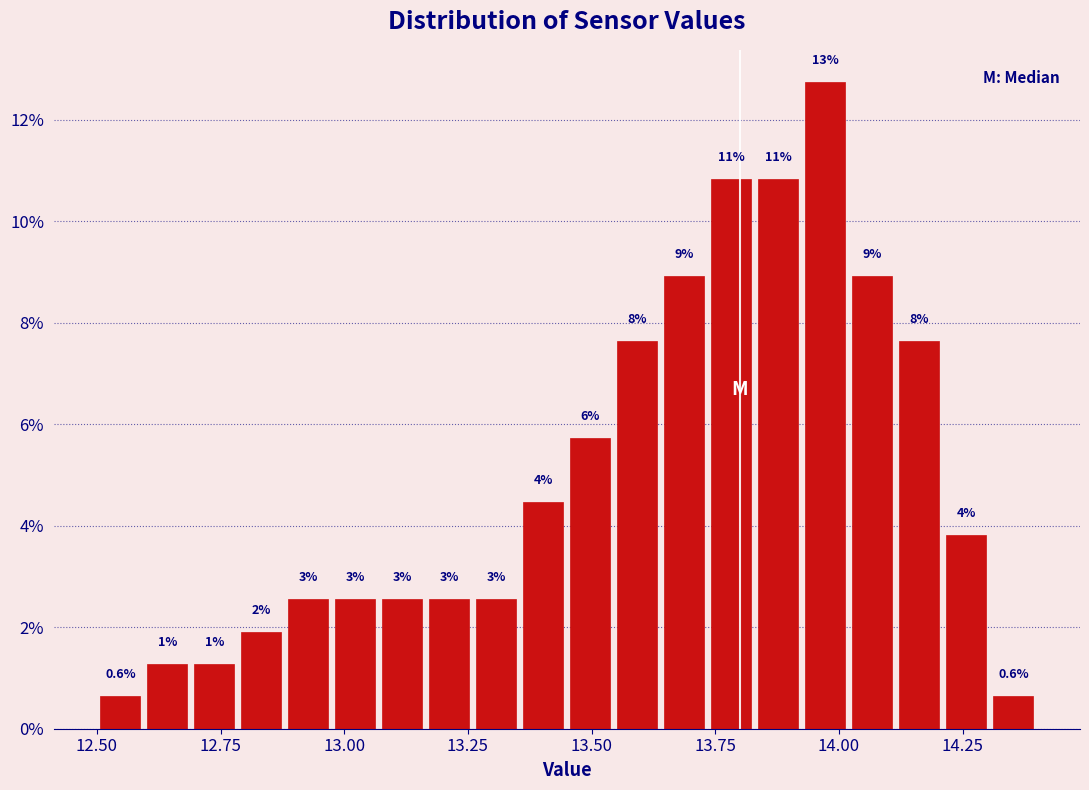

Around what value on the x-axis is the tallest bar? Give the approximate position of its centre, as read against the axis.

13.95